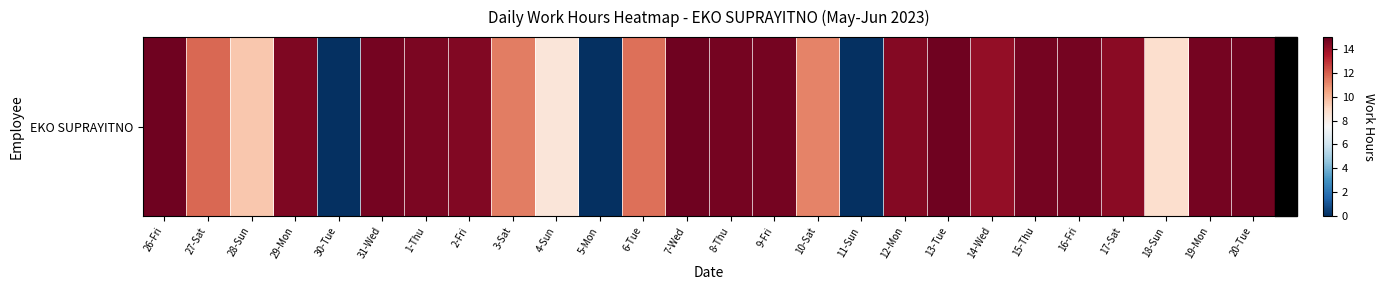

What is the maximum value shown in the chart?

14.8